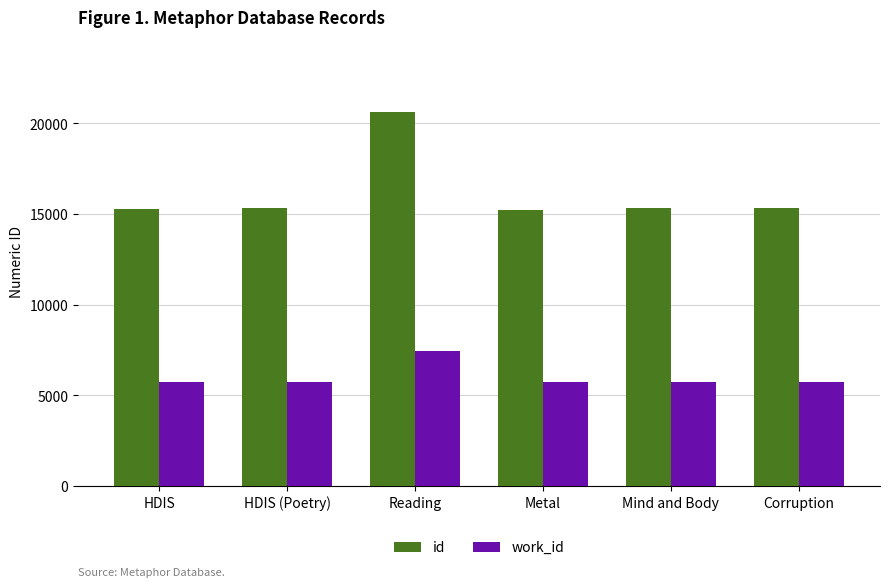

What is the label of the 1st bar from the left?

HDIS